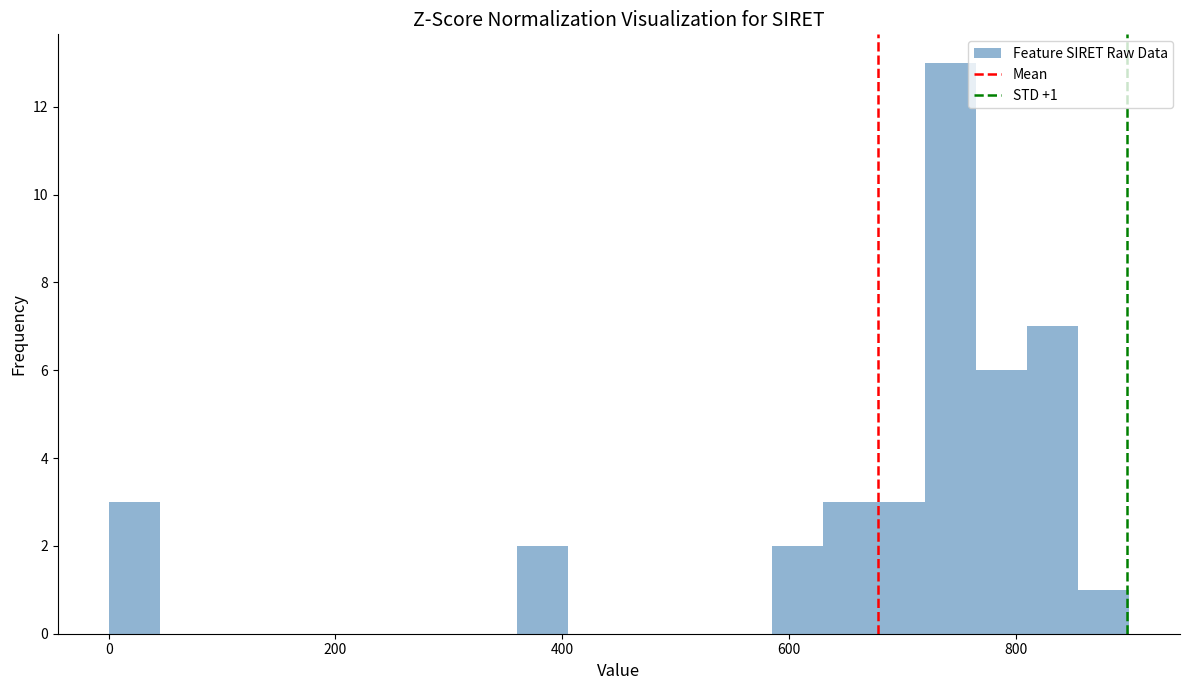

Read against the x-axis, roughly where is the centre of the tallest bar?

740